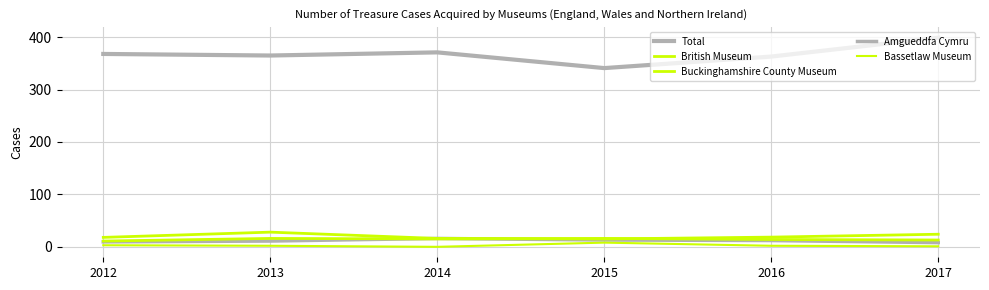

Which series changed the most between 2014 and 2015?

Total